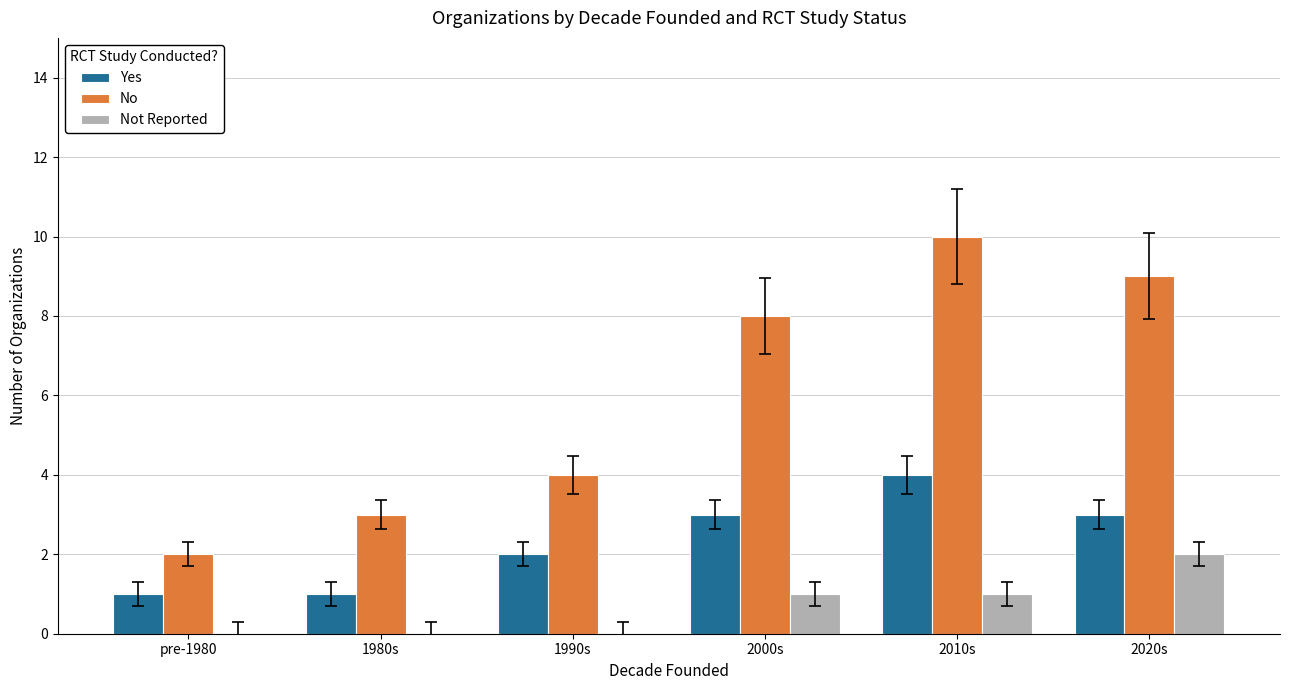

Is it true that Yes equals 2 at 1990s?

True